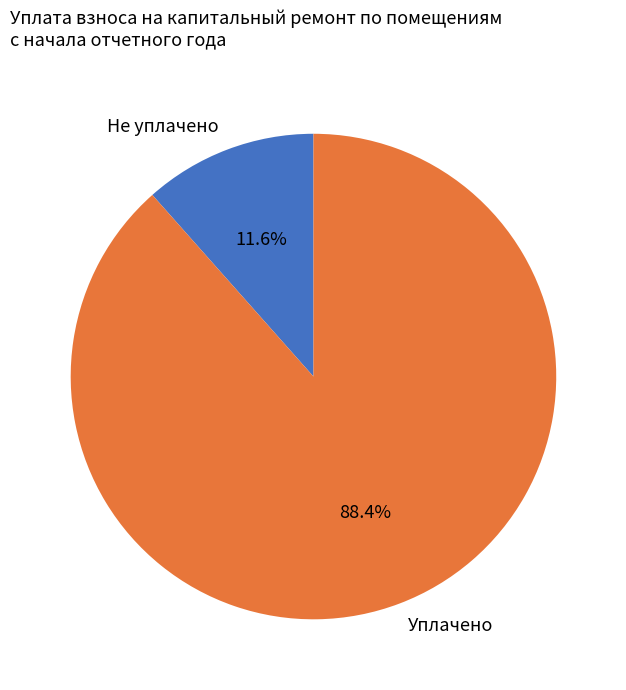

Does Уплачено represent more than half of the total?

Yes